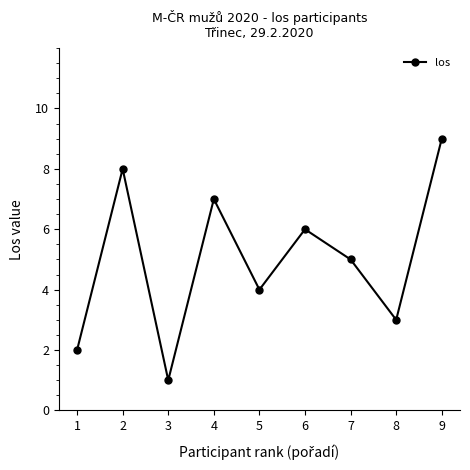

Reading left to right, transcribe all the data shown in this chart.

1=2	2=8	3=1	4=7	5=4	6=6	7=5	8=3	9=9